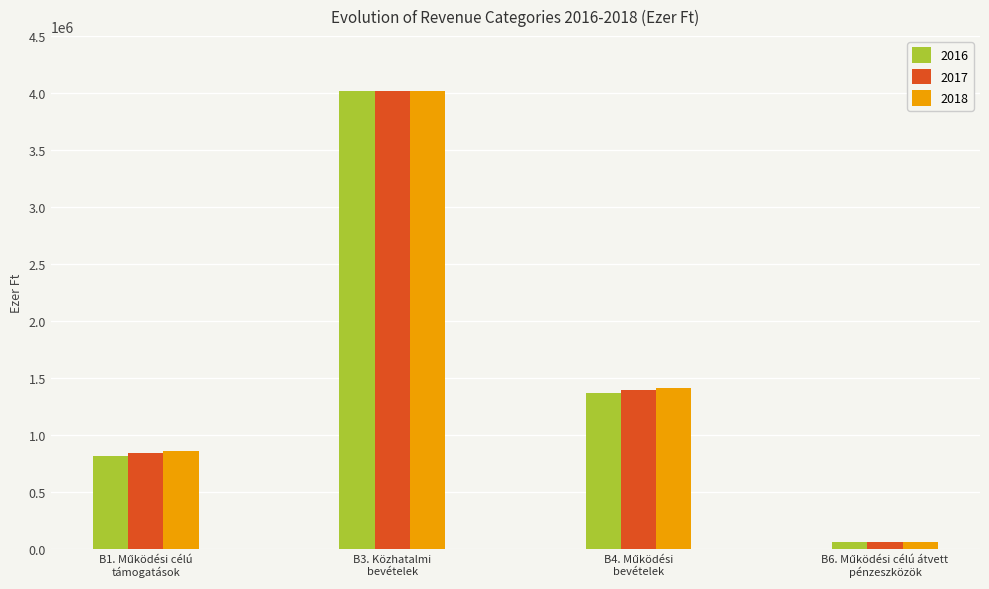

What is the value of the 2018 bar at the 1st from the left?

860050